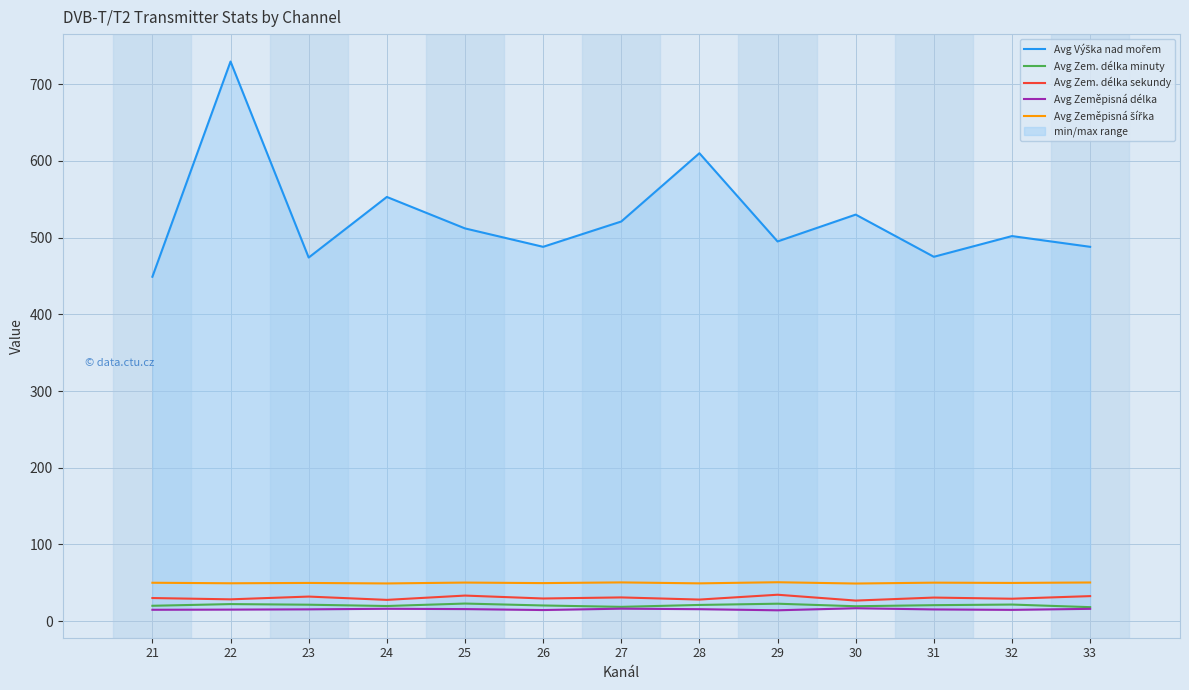

Reading left to right, transcribe all the data shown in this chart.

Avg Výška nad mořem: 449.0	729.5	474.0	553.0	512.0	488.0	521.0	610.0	495.0	530.0	475.0	502.0	488.0
Avg Zem. délka minuty: 20.1	22.3	21.5	19.8	23.0	20.5	18.7	21.2	22.8	19.5	20.9	21.7	18.3
Avg Zem. délka sekundy: 30.2	28.5	32.1	27.8	33.4	29.6	31.0	28.2	34.5	26.9	30.8	29.3	32.7
Avg Zeměpisná délka: 14.9	15.1	15.4	16.2	15.8	14.6	16.3	15.7	14.2	16.9	15.3	14.8	16.1
Avg Zeměpisná šířka: 50.1	49.5	49.9	49.2	50.3	49.7	50.6	49.3	50.8	49.1	50.2	49.9	50.5